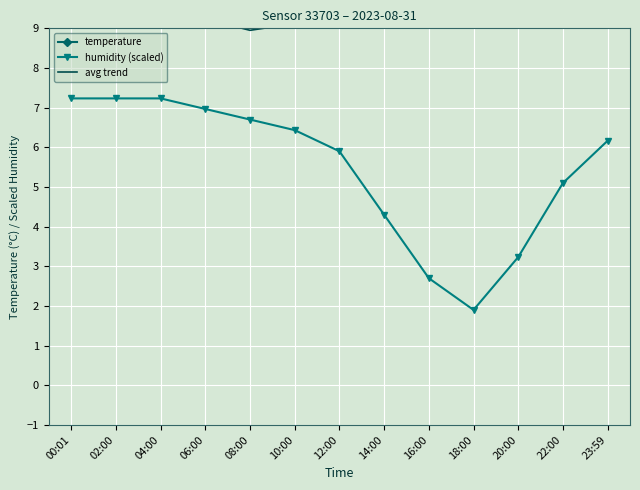

How many values in the avg trend series exceed 9?

12